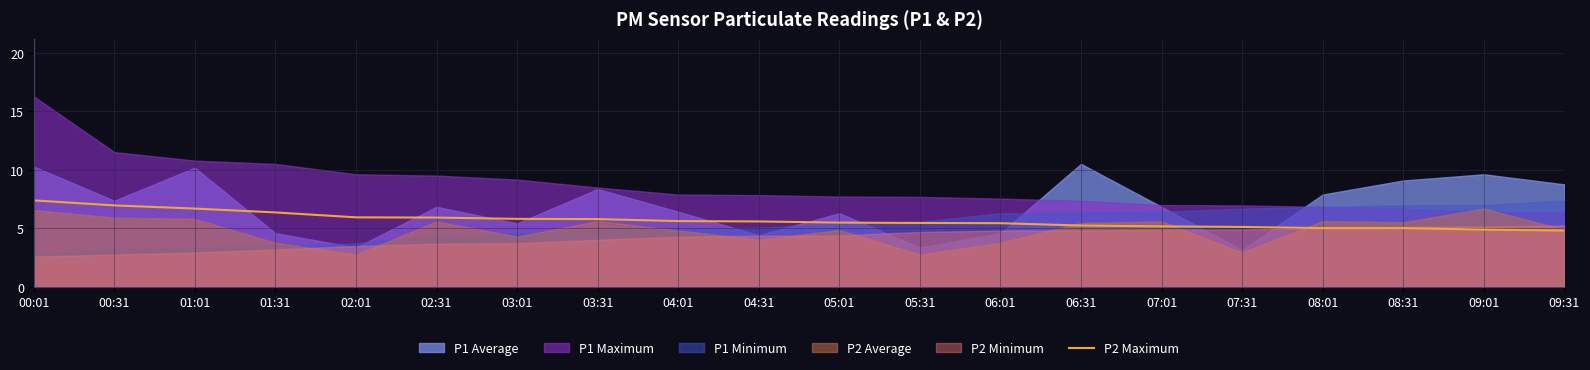

Is it true that the value at 02:31 is 5.9?

True